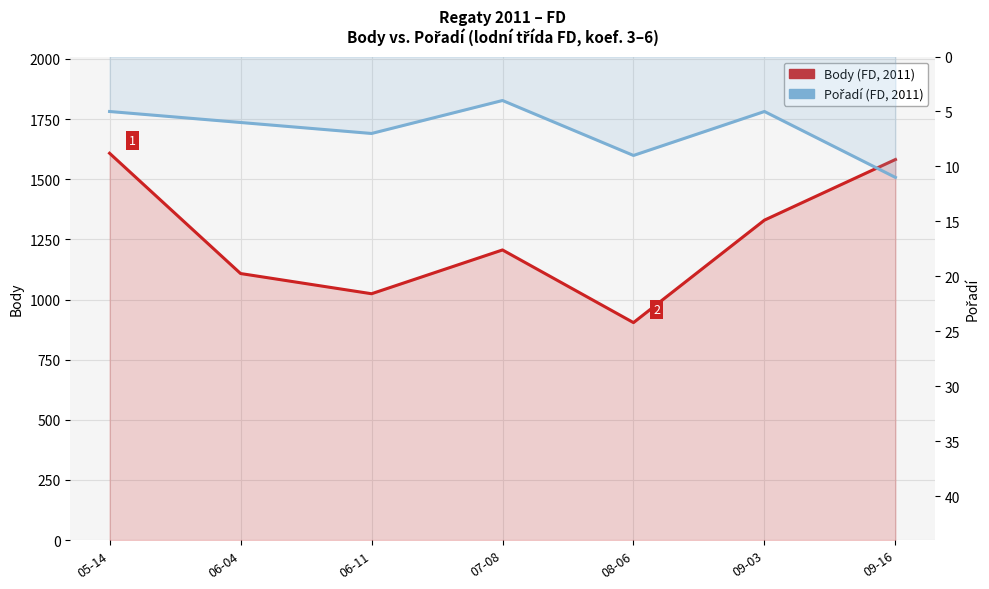

Is the value of Body (FD, 2011) at 06-11 greater than the value of Pořadí (FD, 2011) at 05-14?

Yes